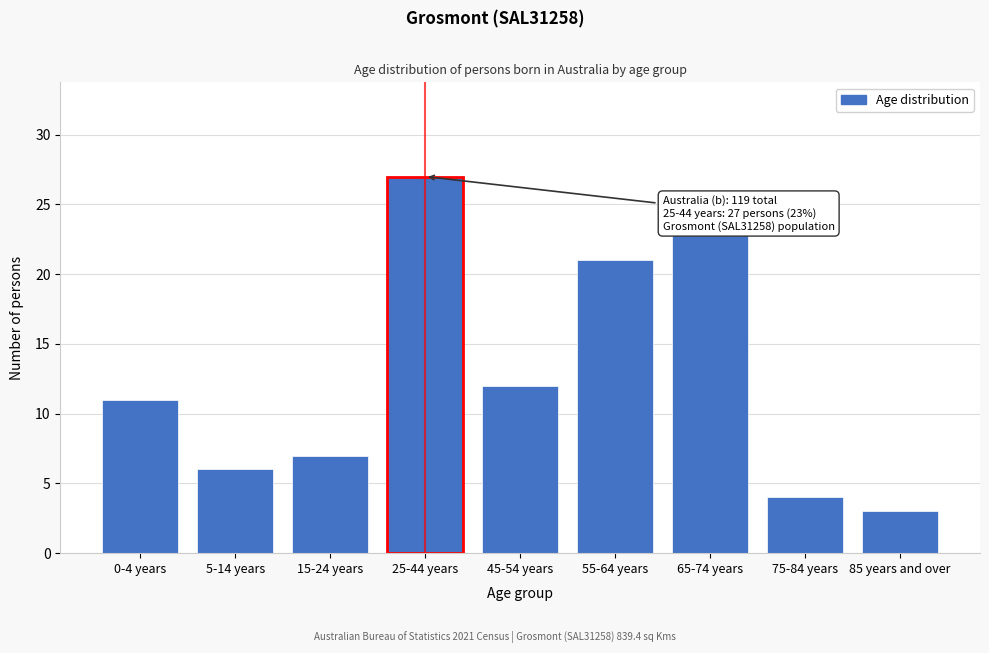

Reading left to right, extract all data points from this chart.

11	6	7	27	12	21	23	4	3